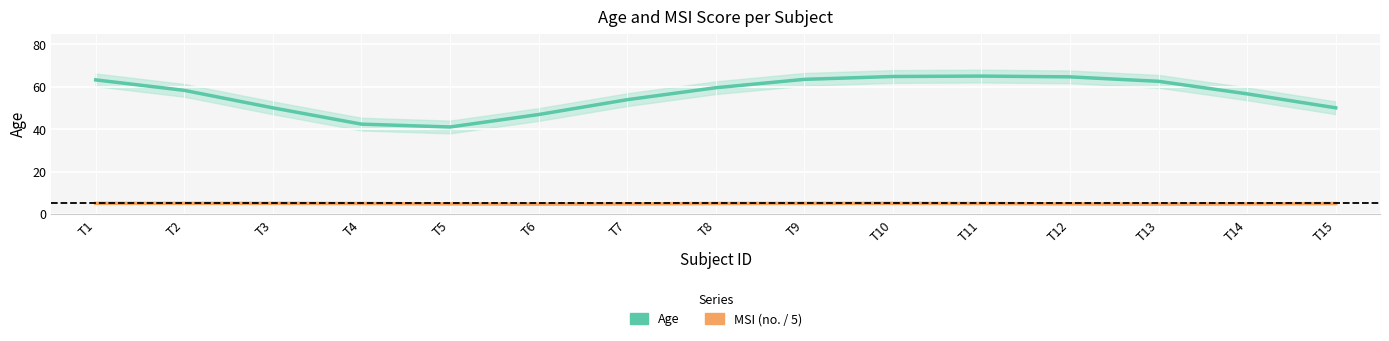

Reading left to right, transcribe all the data shown in this chart.

Age: T1=63.2	T2=58.3	T3=50.0	T4=42.3	T5=41.0	T6=46.9	T7=53.9	T8=59.5	T9=63.4	T10=64.8	T11=65.0	T12=64.6	T13=62.5	T14=56.6	T15=50.0
MSI (no. / 5): T1=5.0	T2=5.0	T3=5.0	T4=4.9	T5=4.8	T6=4.7	T7=4.8	T8=4.9	T9=5.0	T10=5.0	T11=4.9	T12=4.8	T13=4.7	T14=4.8	T15=4.9